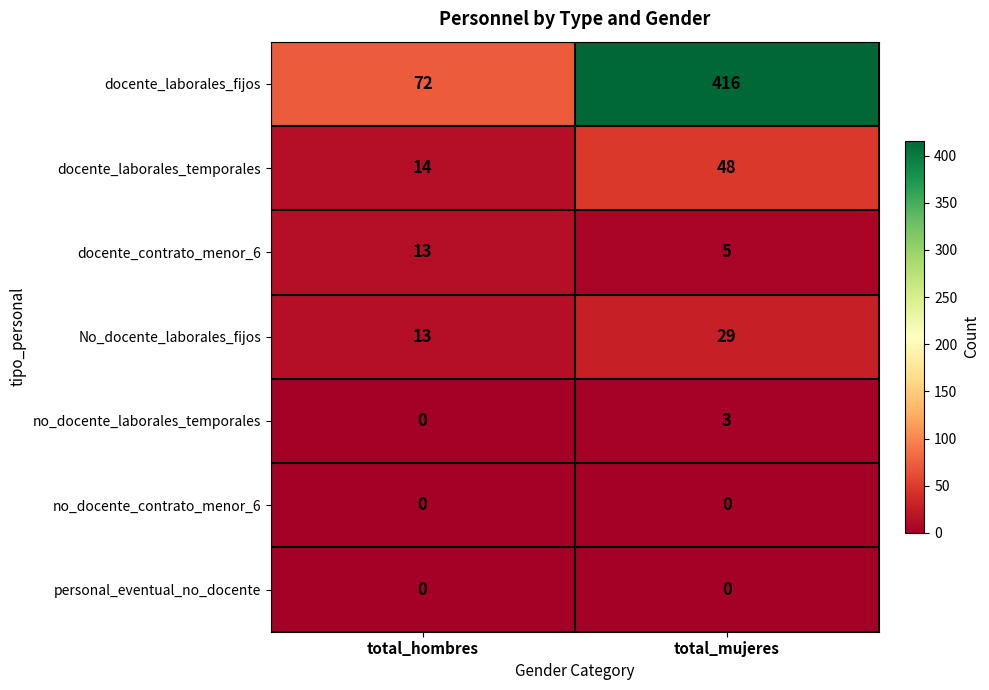

What is the sum of the No_docente_laborales_fijos values at total_mujeres and total_hombres?

42